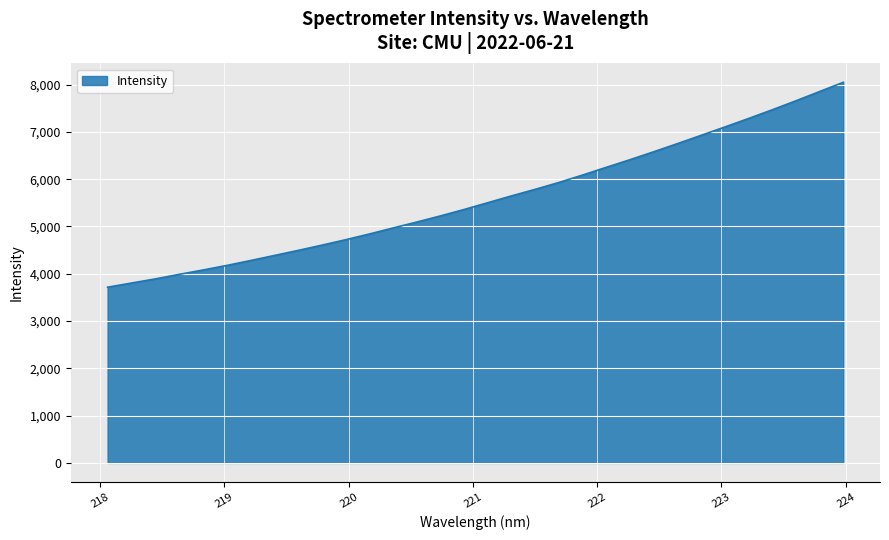

What is the minimum value shown in the chart?

3715.4